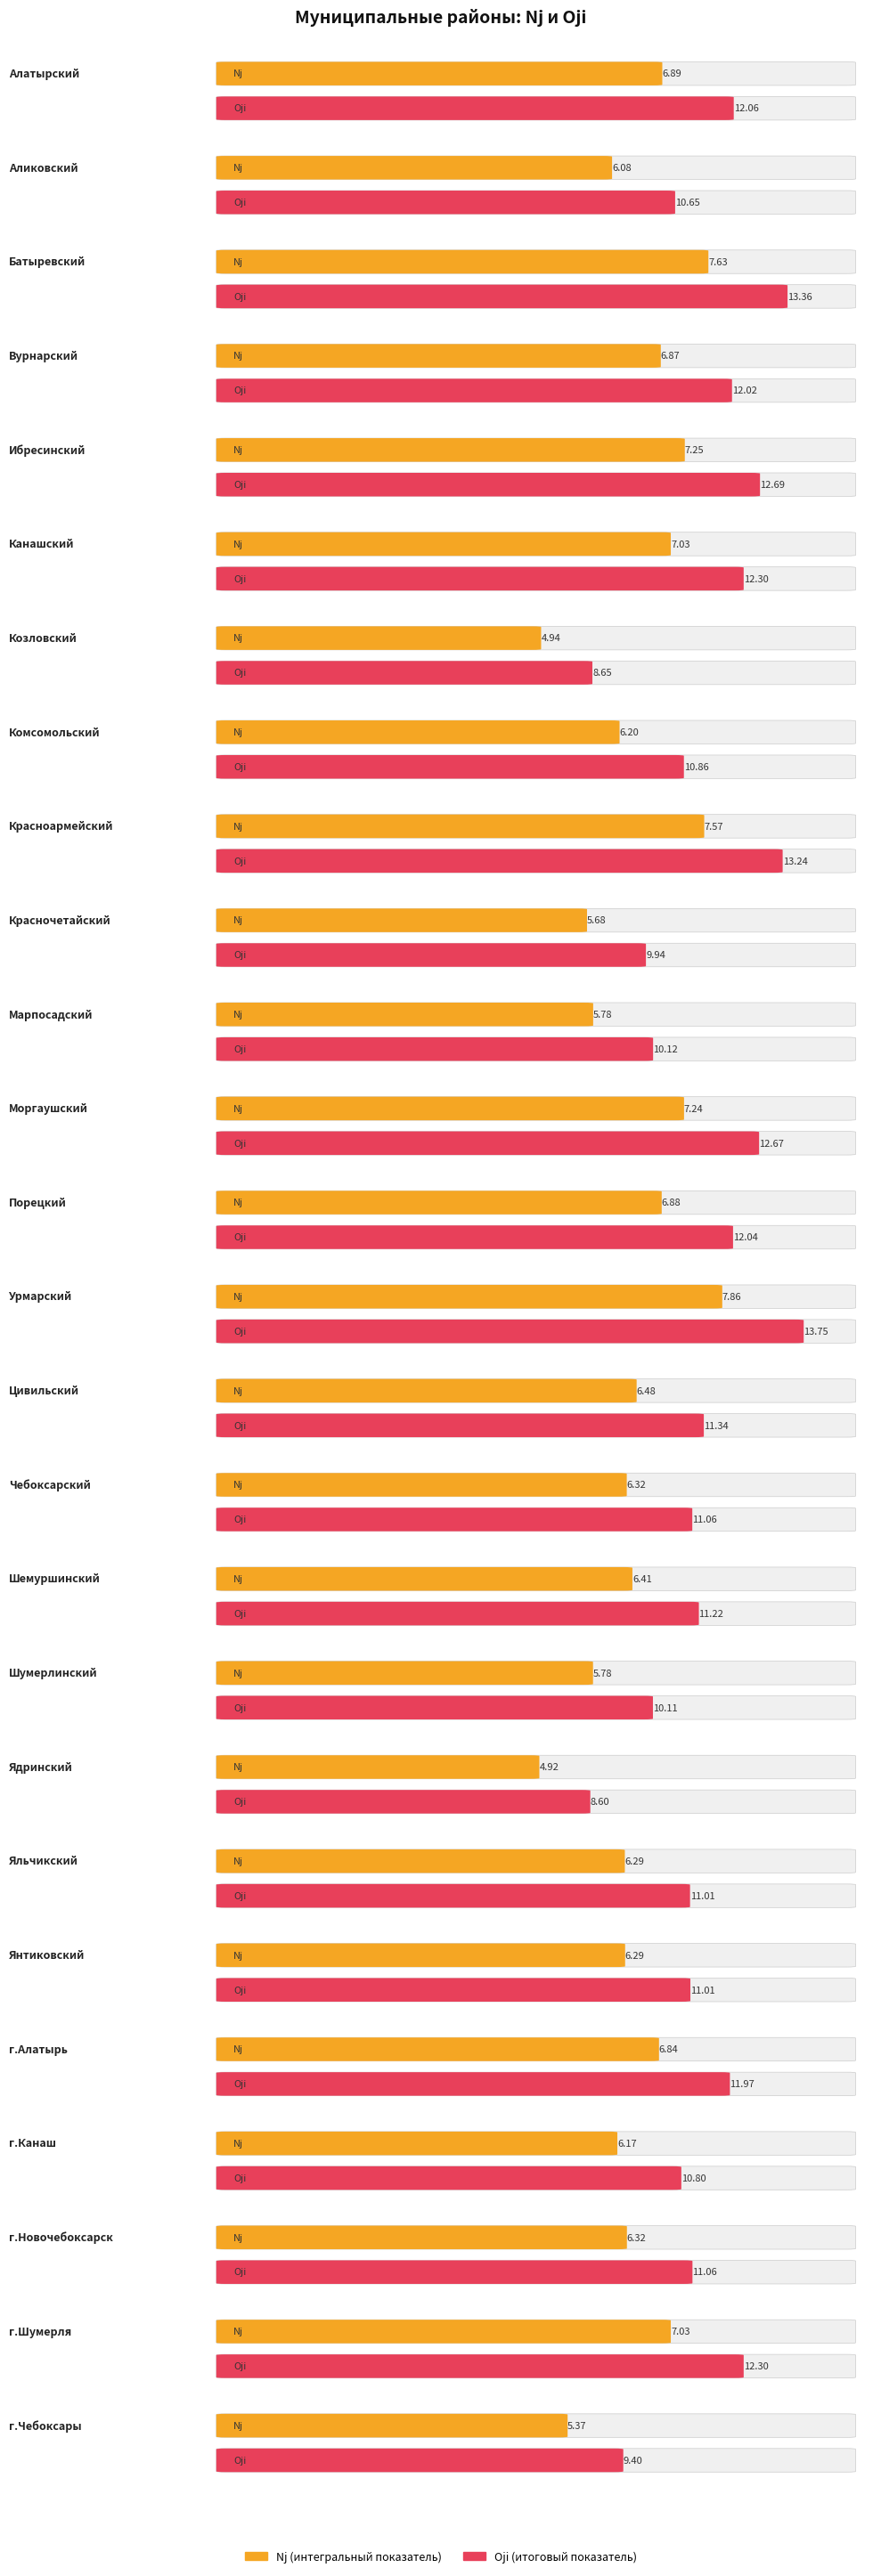

Which category has the lowest value across all series?

Ядринский